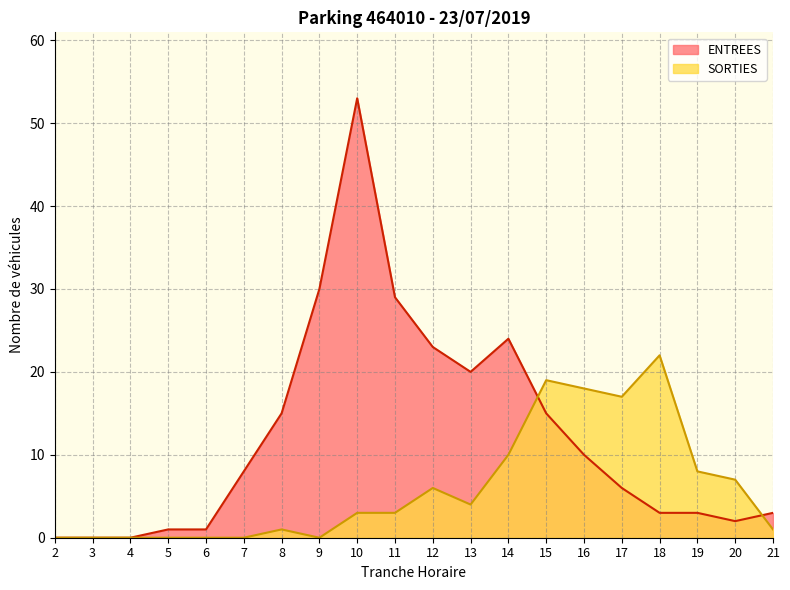

What are all the series names shown in the legend?

ENTREES, SORTIES